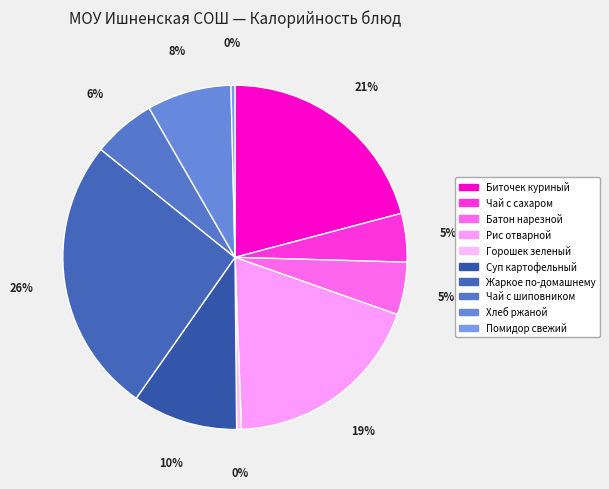

Is there any slice that represents more than half of the pie?

No